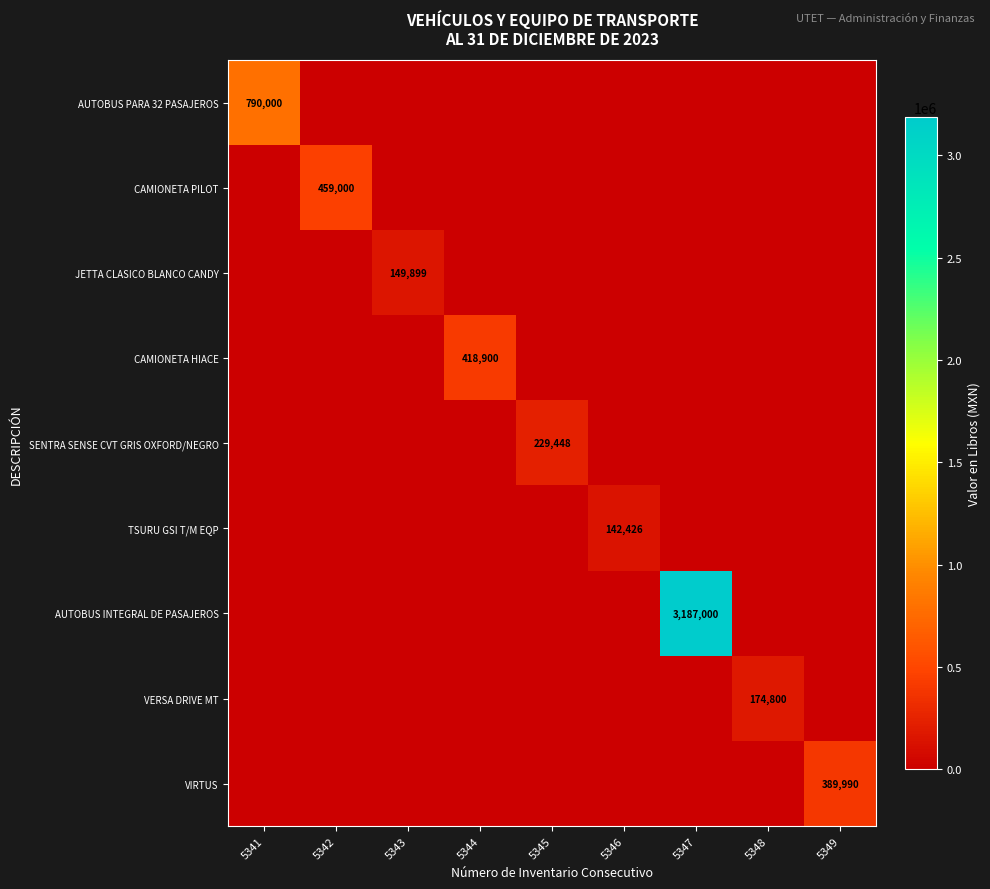

The CAMIONETA PILOT series shows 459000 at 5342. True or false?

True